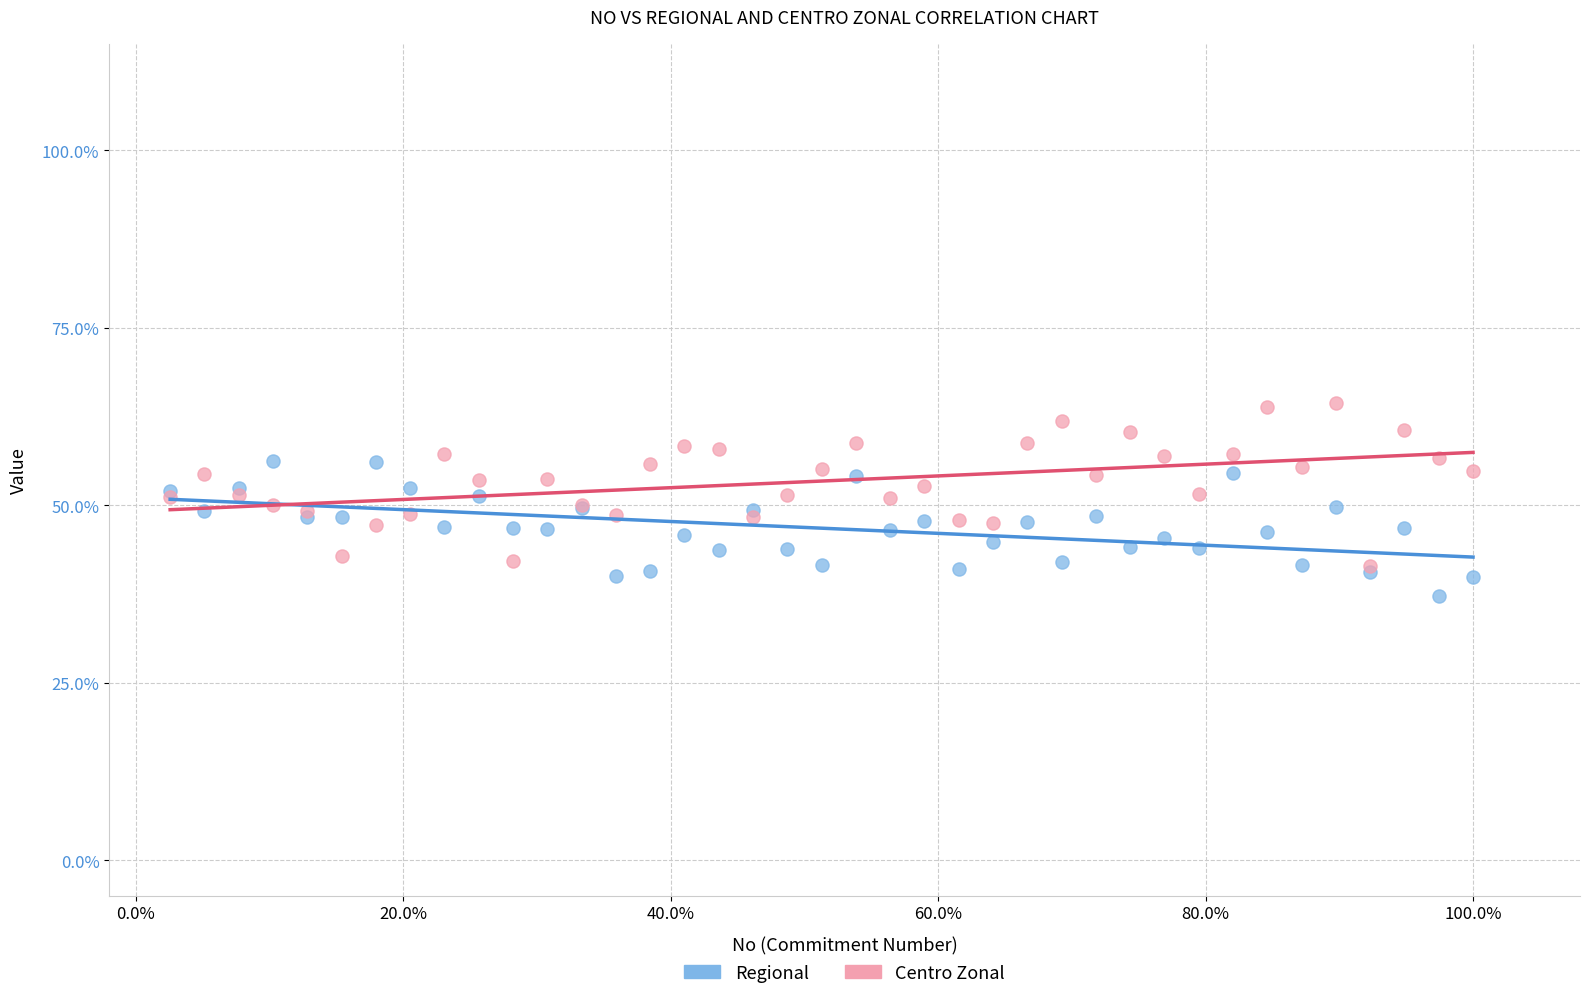

What are all the series names shown in the legend?

Regional, Centro Zonal